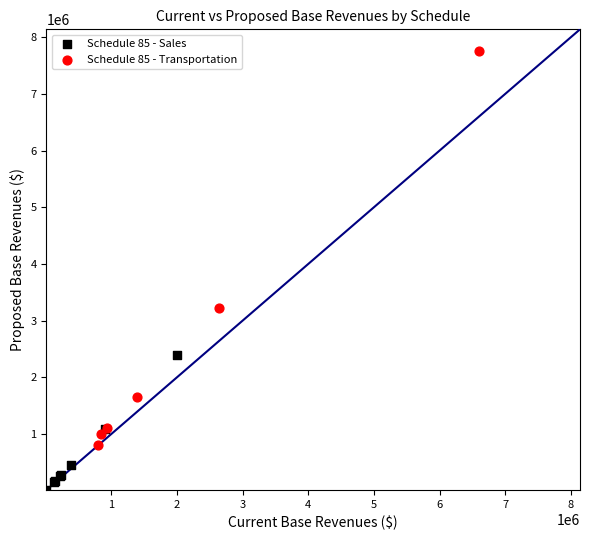

Which series reaches the minimum Y coordinate?

Schedule 85 - Sales